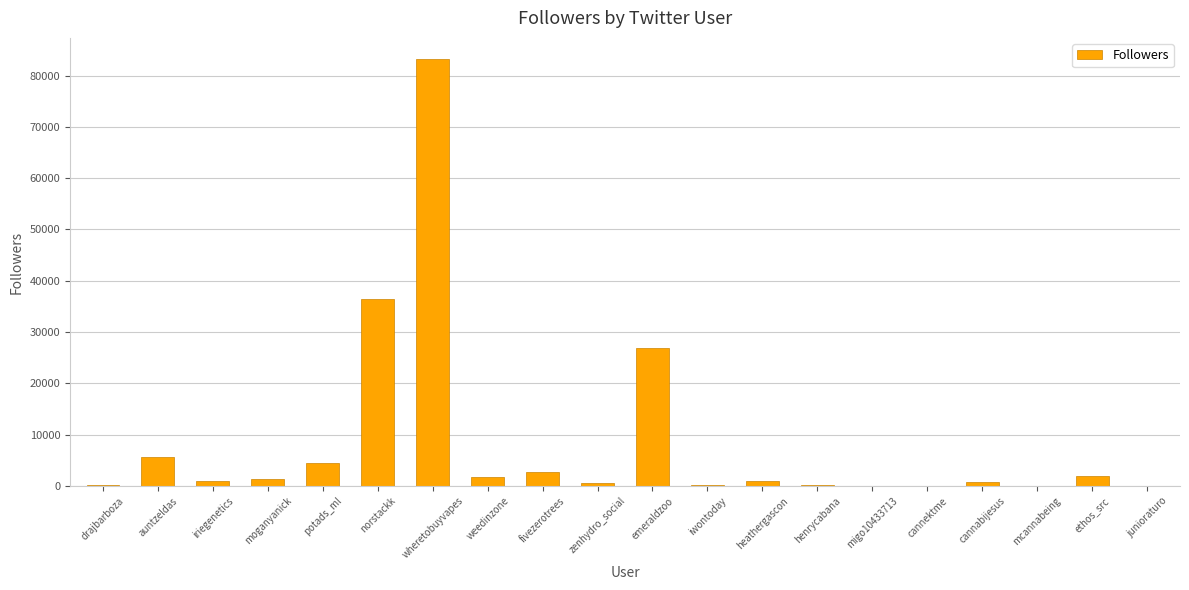

Does the chart contain stacked bars?

No